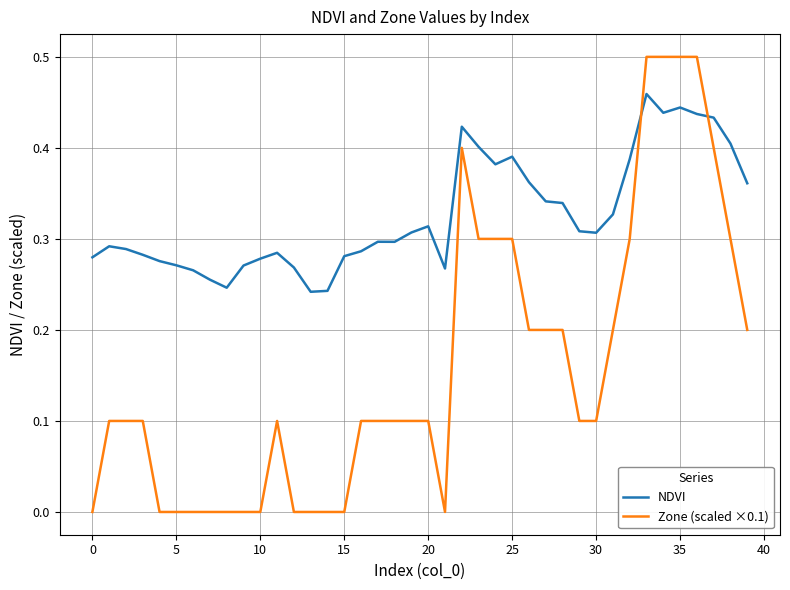

Which series has the widest spread of values?

Zone (scaled ×0.1)